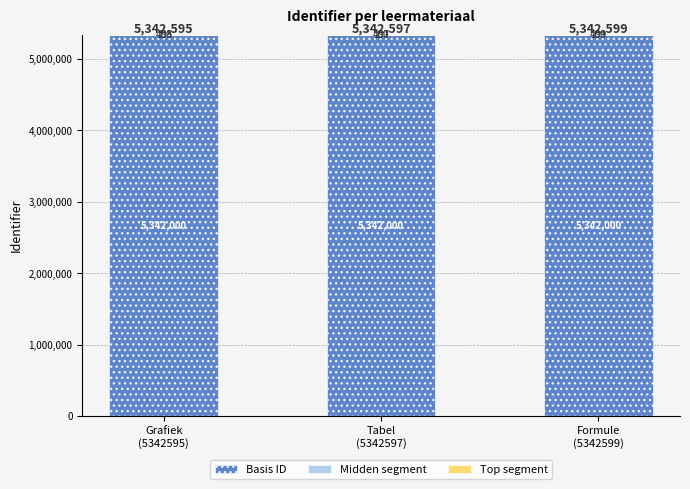

What is the highest value of the Basis ID series?

5342000